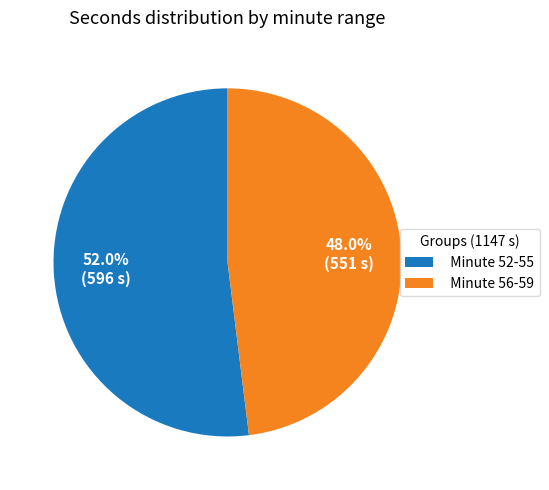

Does Minute 52-55 represent more than half of the total?

Yes